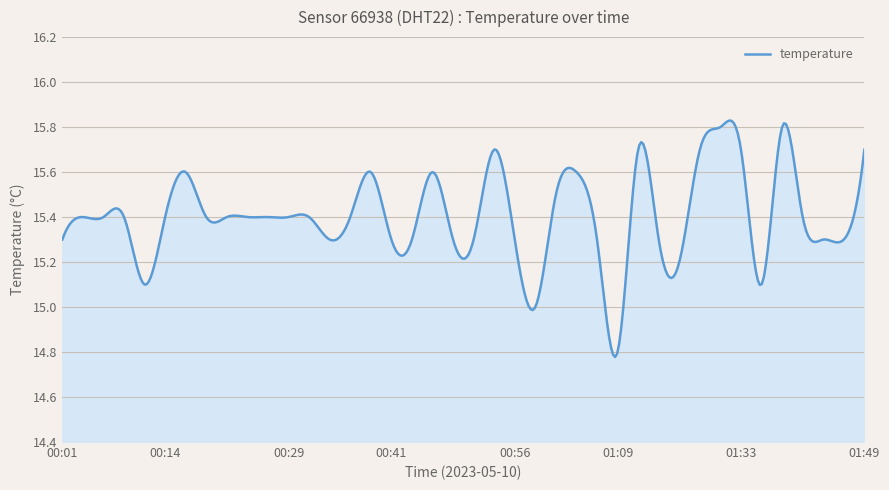

What is the difference between the maximum and minimum values?

1.1